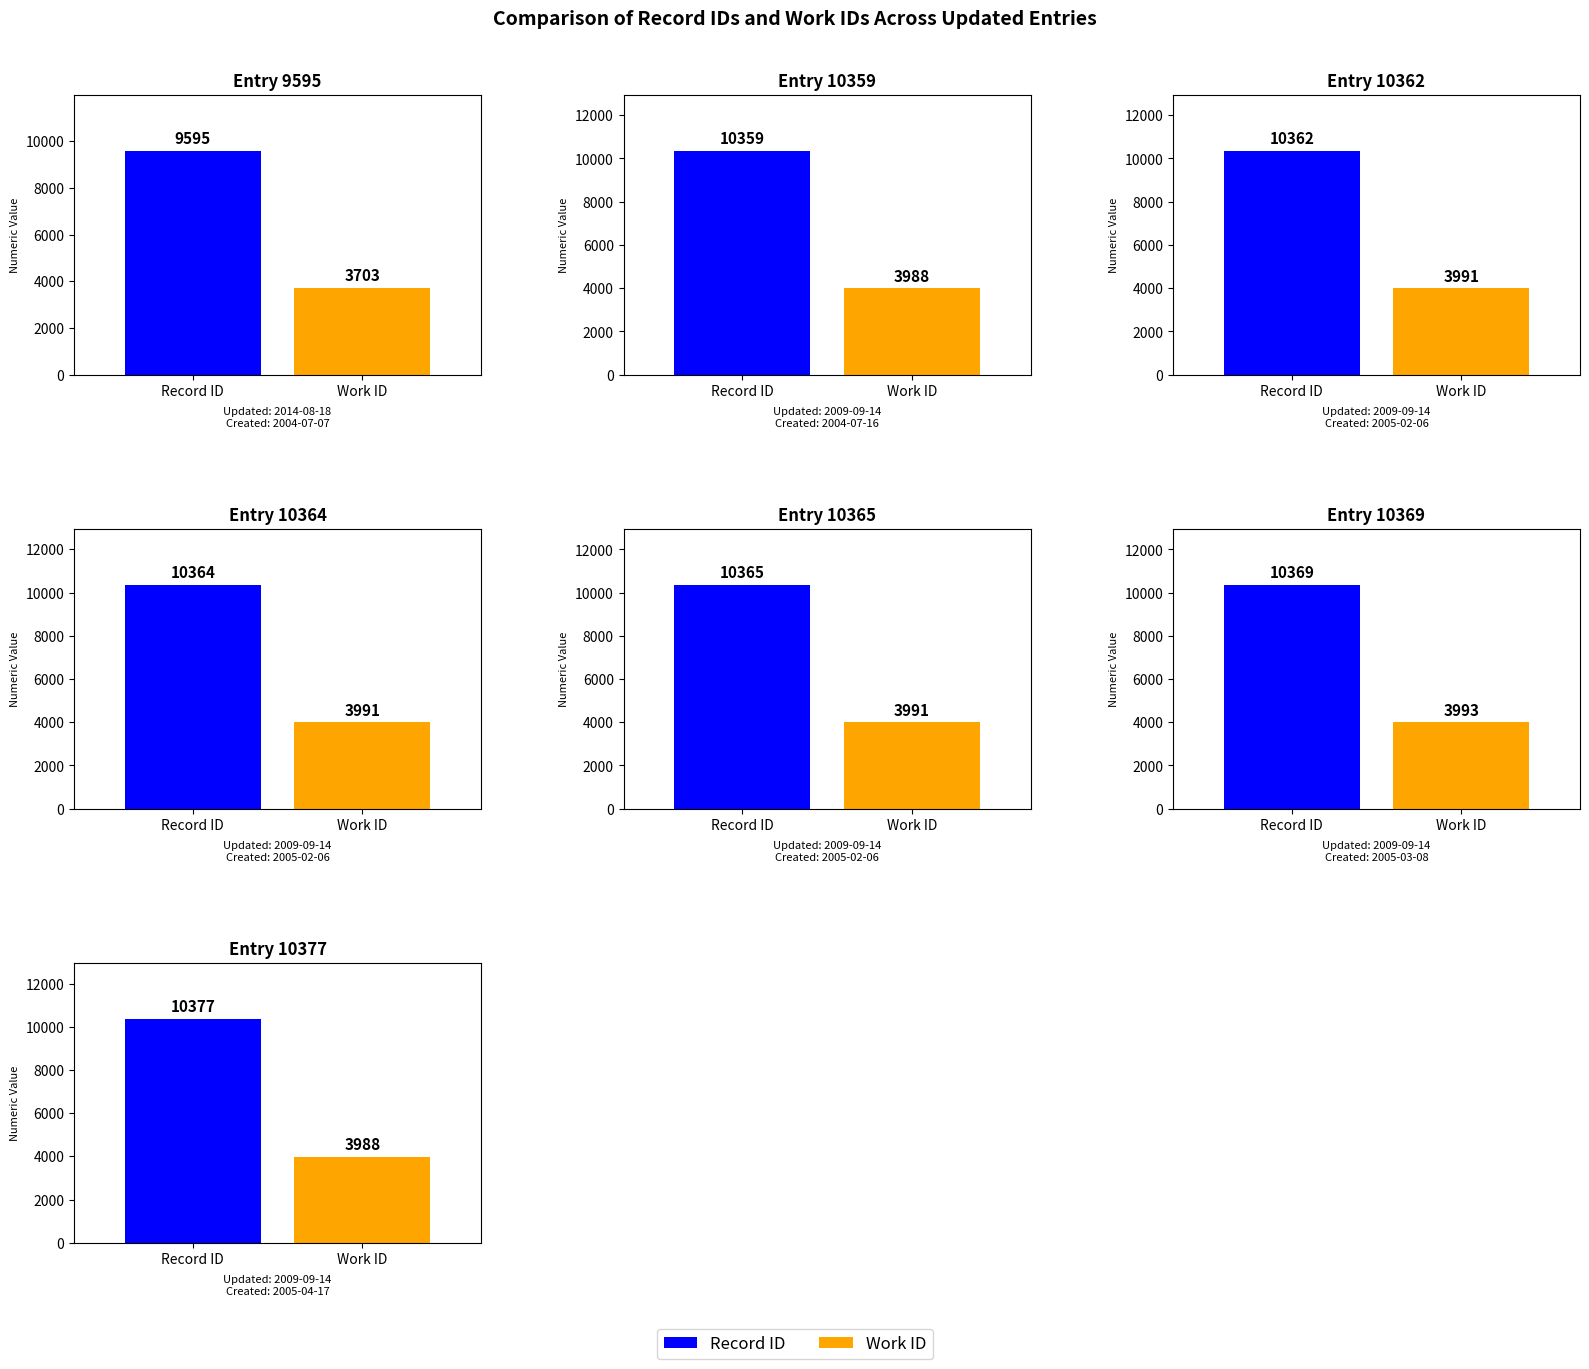

Reading left to right, what are all the values shown in this chart?

id: 9595	10359	10362	10364	10365	10369	10377
work_id: 3703	3988	3991	3991	3991	3993	3988